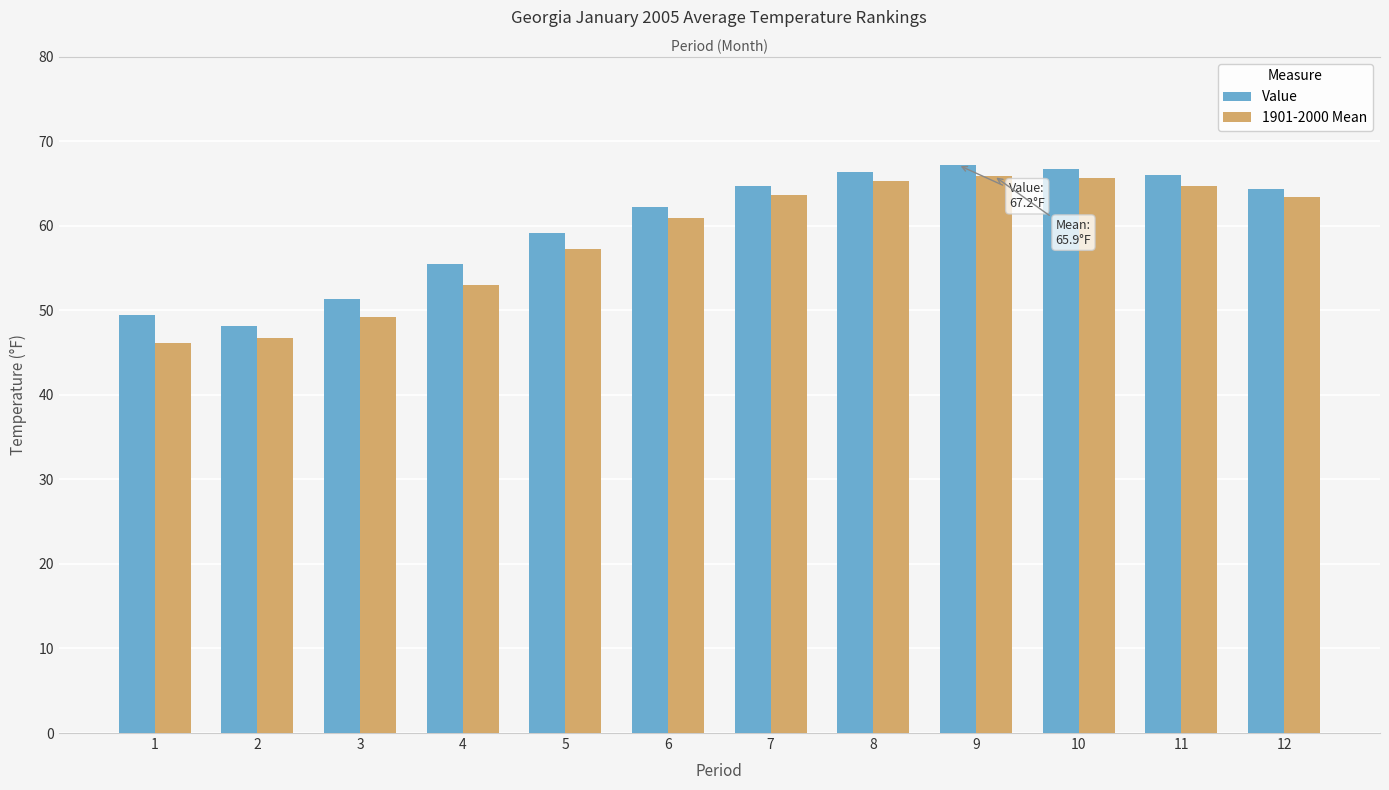

Is it true that 1901-2000 Mean equals 42.5 at 9?

False